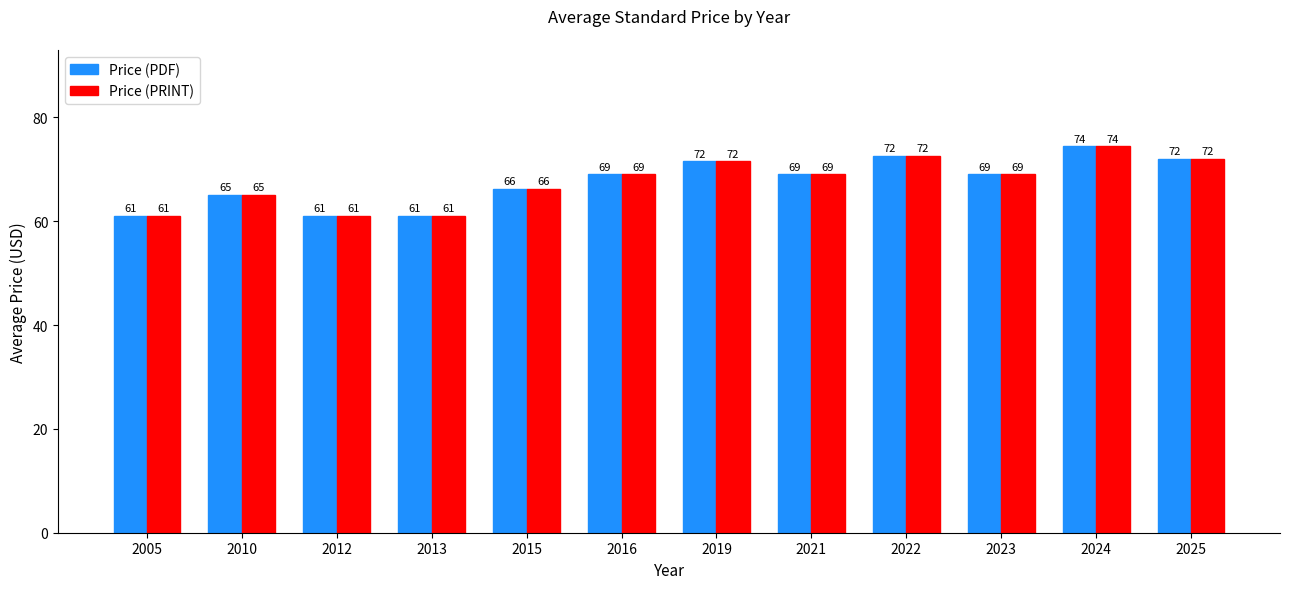

What is the greatest value displayed?

74.4